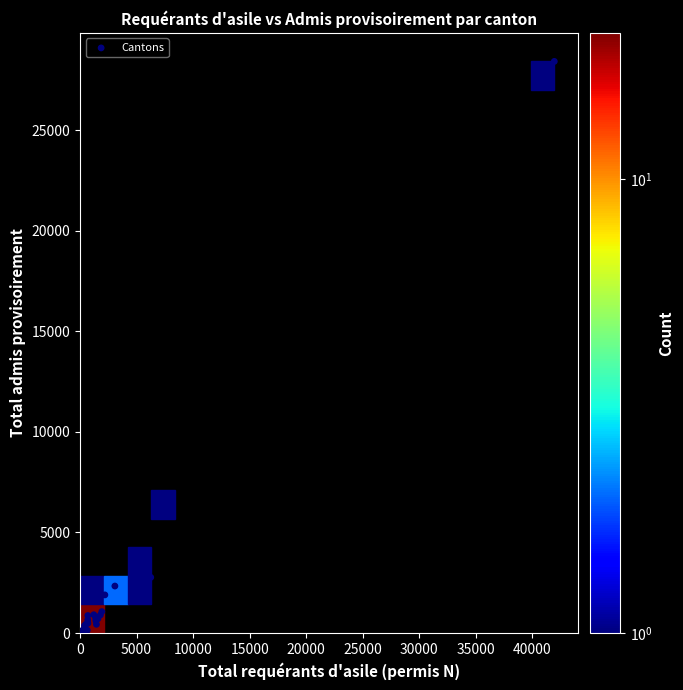

What Y value in the scatter plot is closest to 14215?

6803